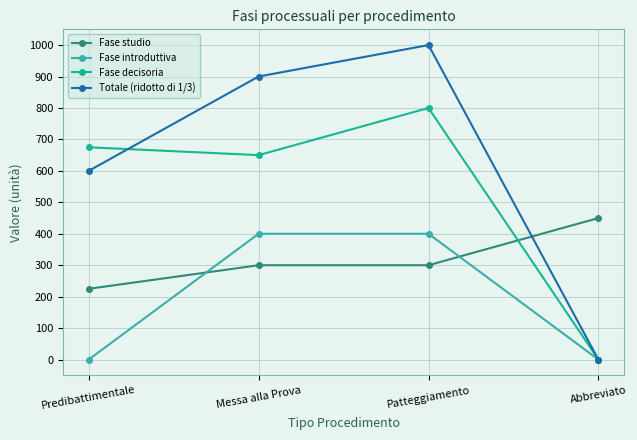

How many lines are shown in the chart?

4